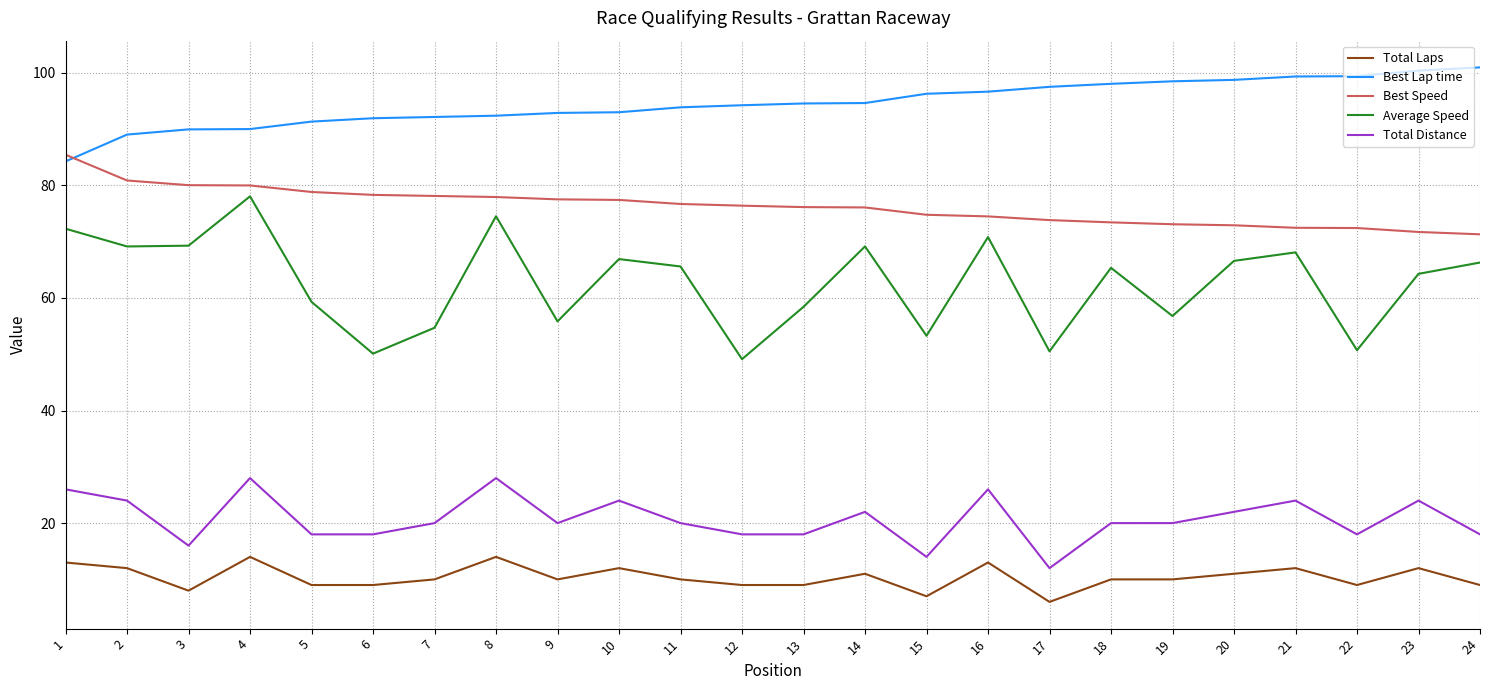

Count the number of data series in this chart.

5